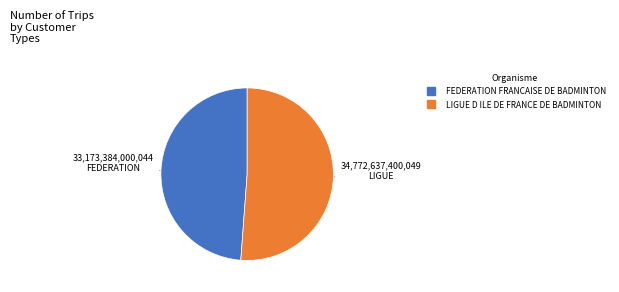

Is it true that LIGUE D ILE DE FRANCE DE BADMINTON is 51% of the pie?

True